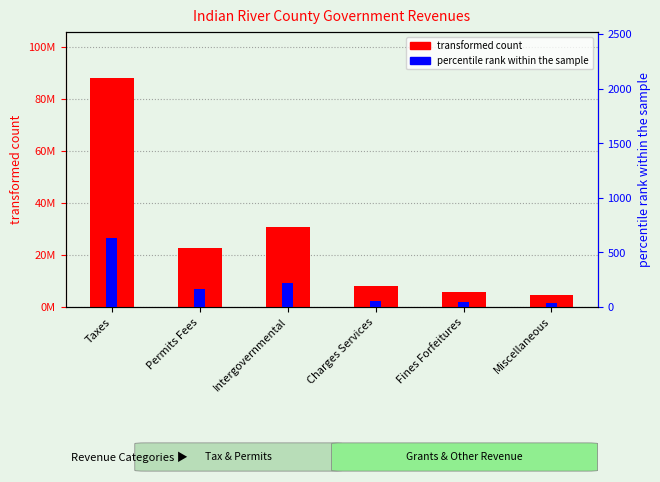

How many bars are there in total?

12